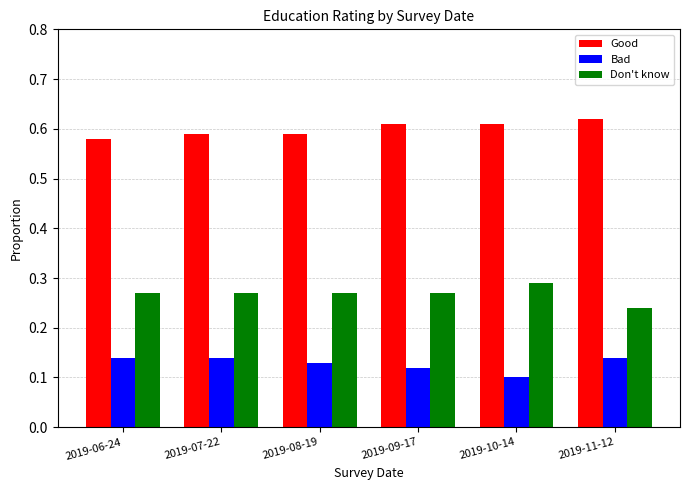

Which label corresponds to the smallest value in the chart?

2019-10-14